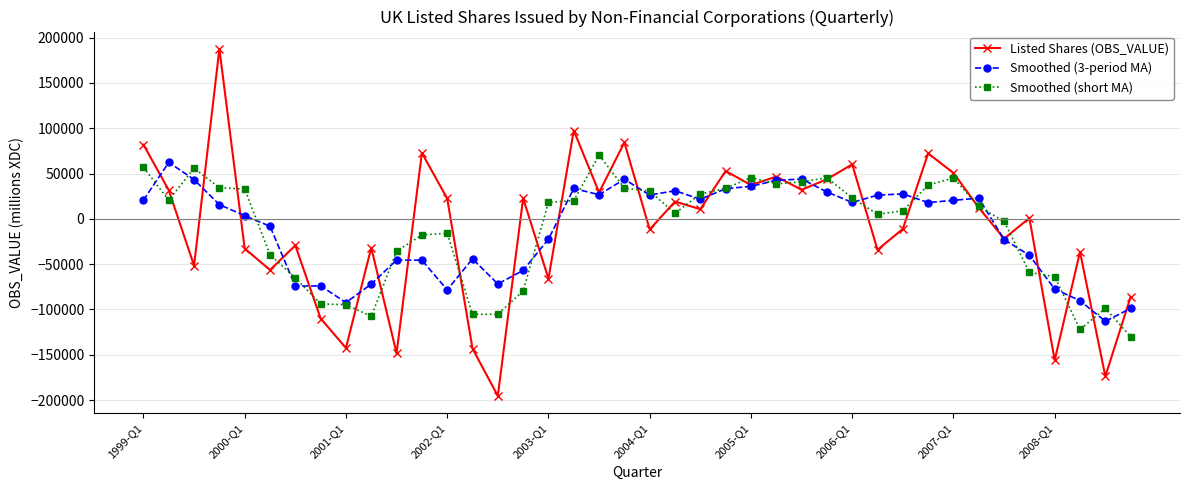

Which series has the widest spread of values?

Listed Shares (OBS_VALUE)